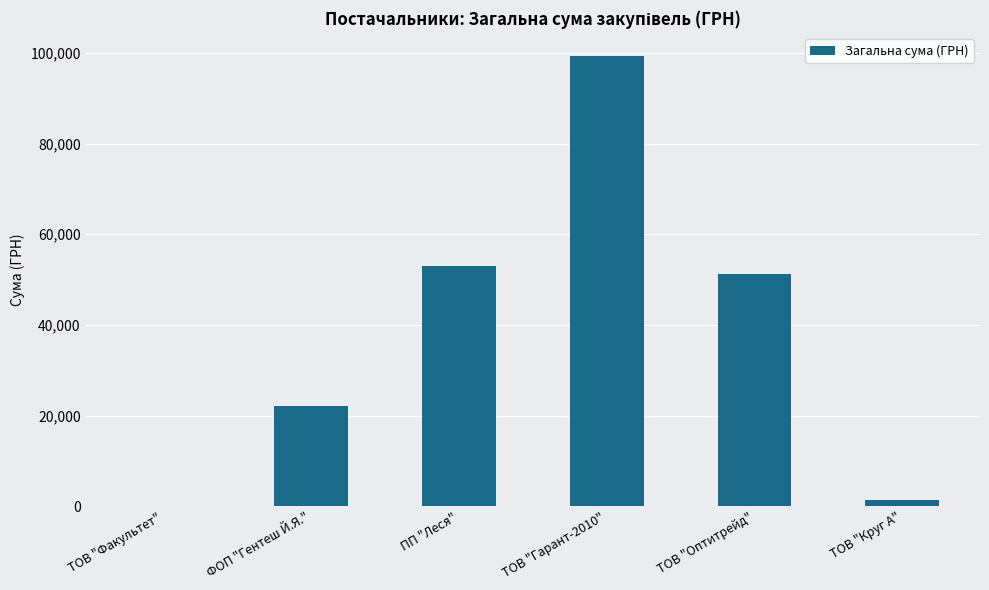

What is the ratio of the value at ТОВ "Оптитрейд" to the value at ПП "Леся"?

1.0